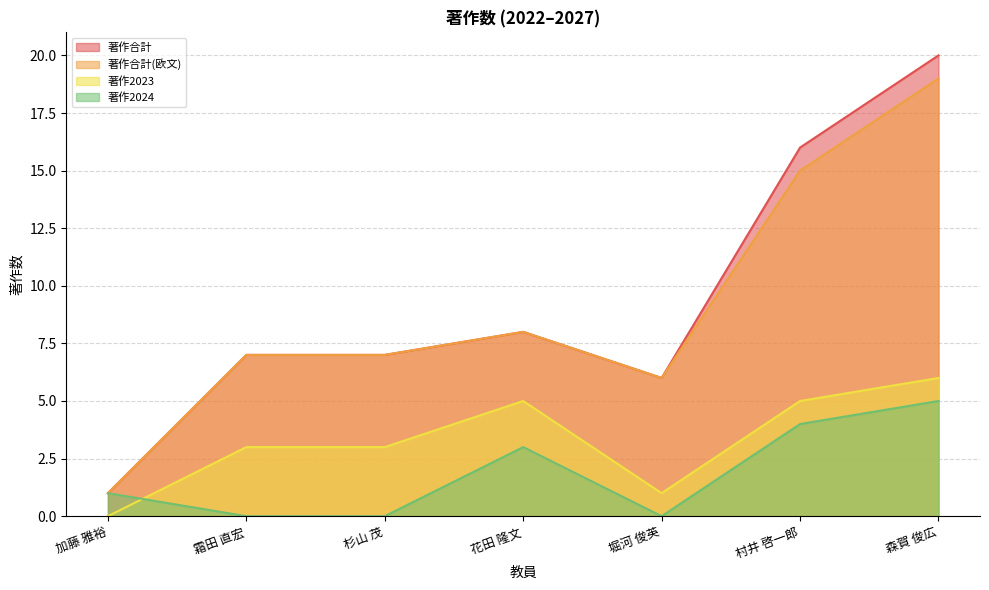

How many lines are shown in the chart?

4